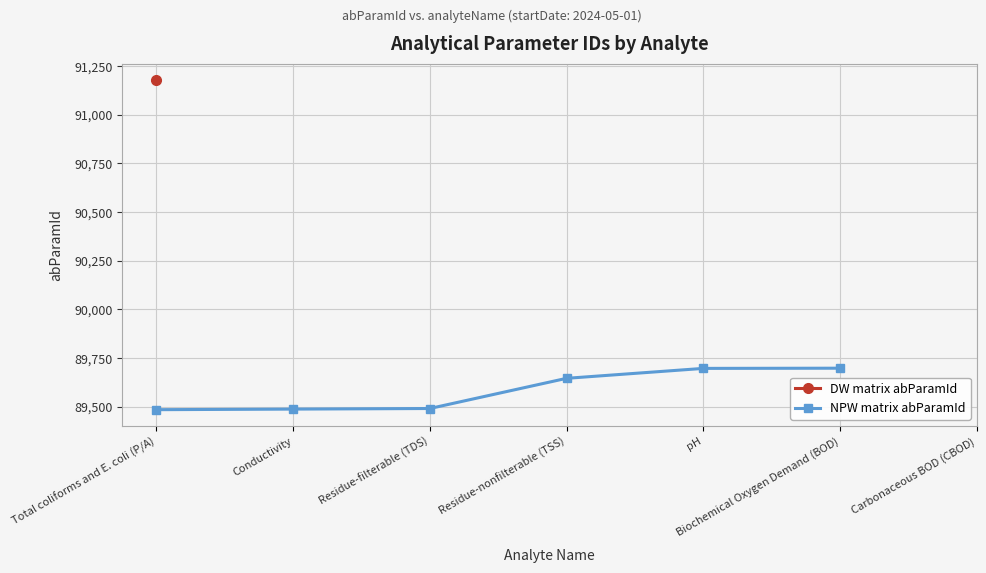

How many values in the NPW matrix abParamId series are below 89646?

3